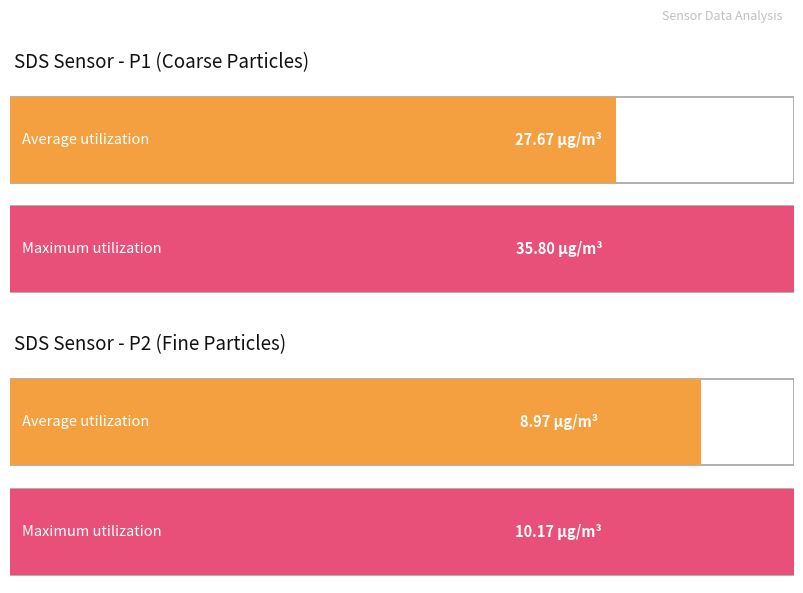

Is it true that Maximum utilization equals 57.6 at SDS_P1?

False